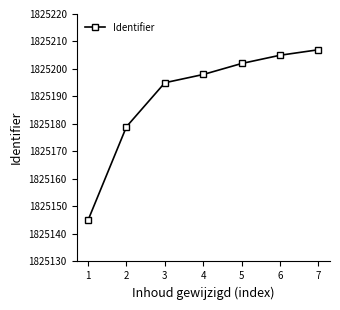

What is the greatest value displayed?

1825207